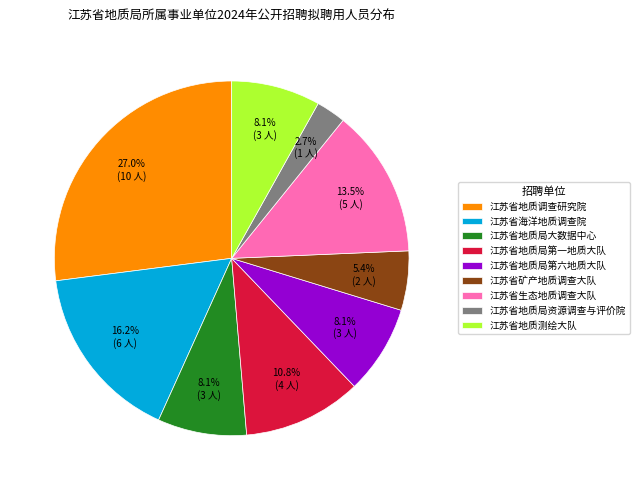

To the nearest percent, what is the average slice percentage?

11%